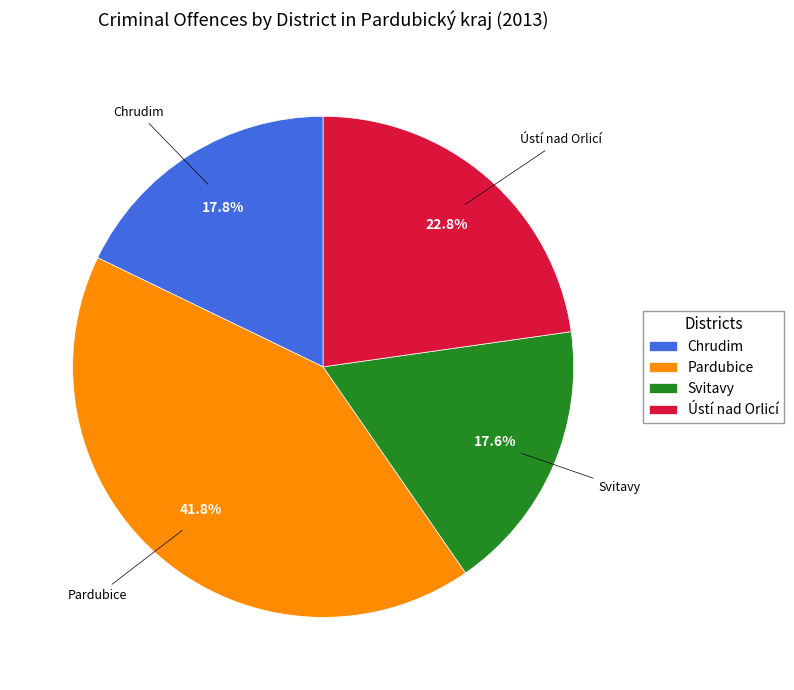

Is it true that Pardubice is 50% of the pie?

False